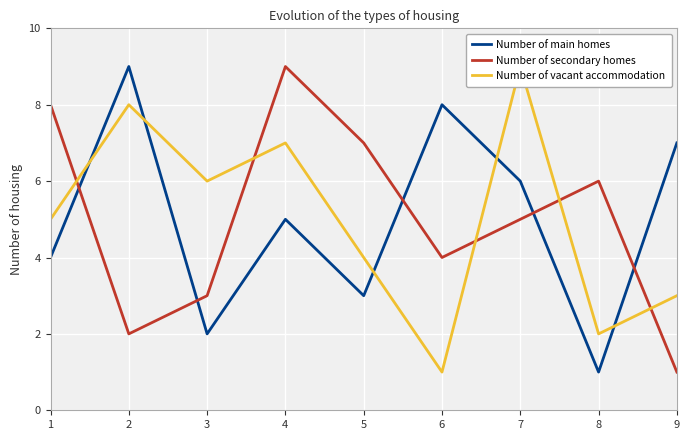

What is the value of the Number of vacant accommodation point at the 5th from the left?

4